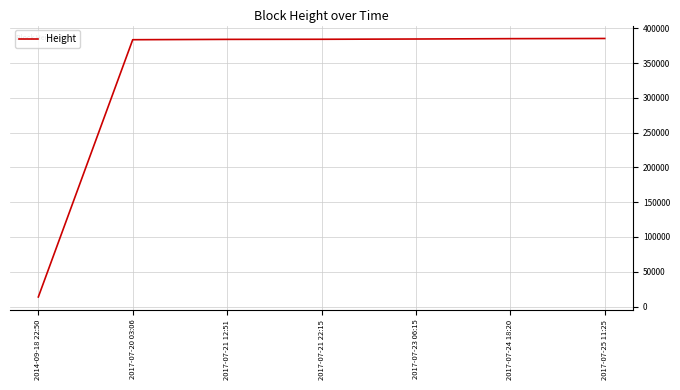

How many categories are shown in the chart?

7